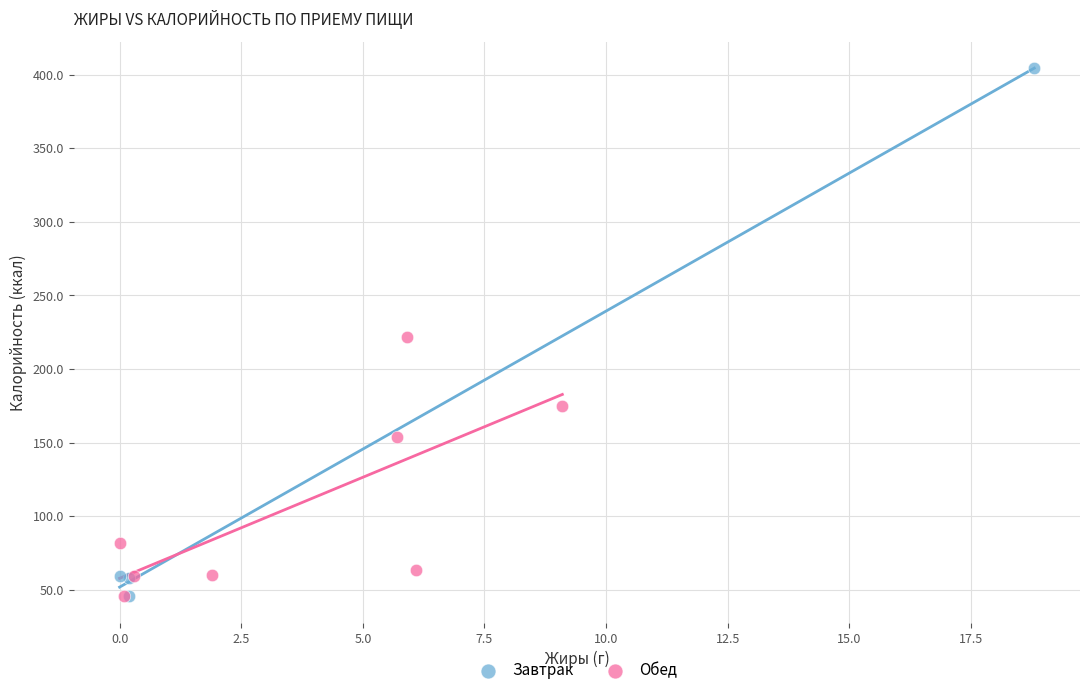

Which series reaches the maximum Y coordinate?

Завтрак